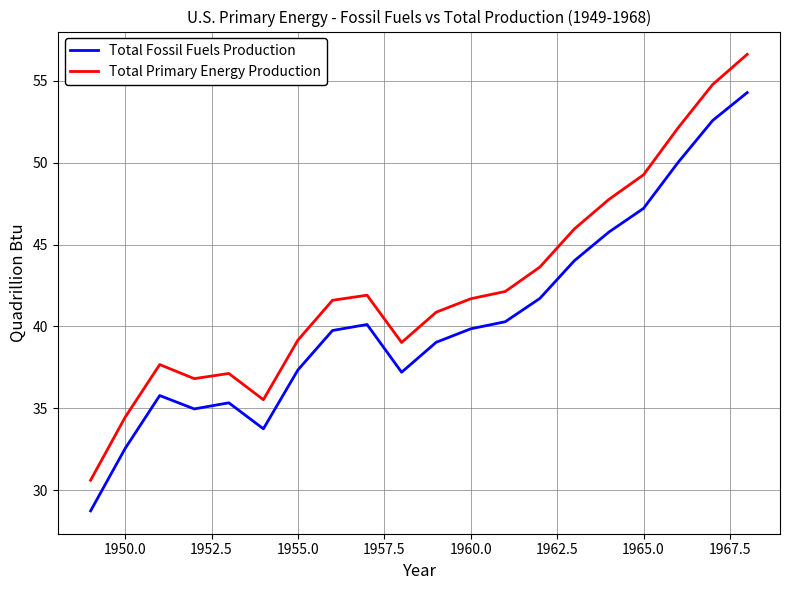

Which series has the largest total across all categories?

Total Primary Energy Production